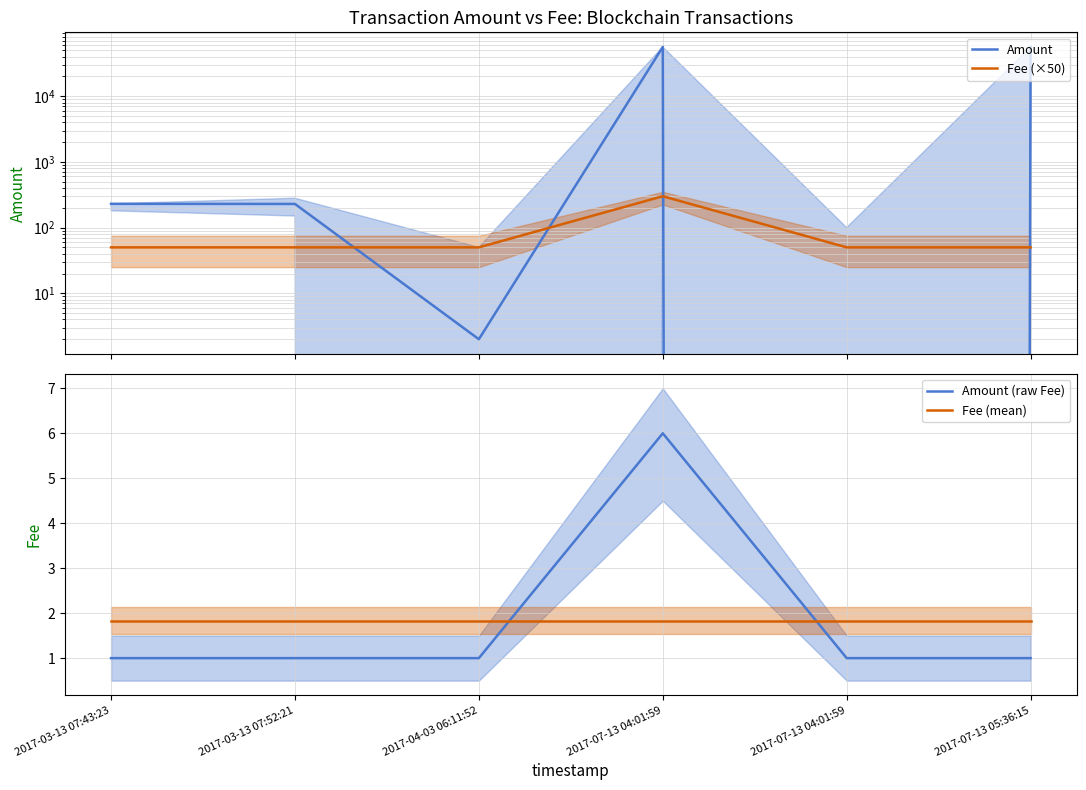

Where is the first local maximum for Amount (raw Fee)?

2017-07-13 04:01:59